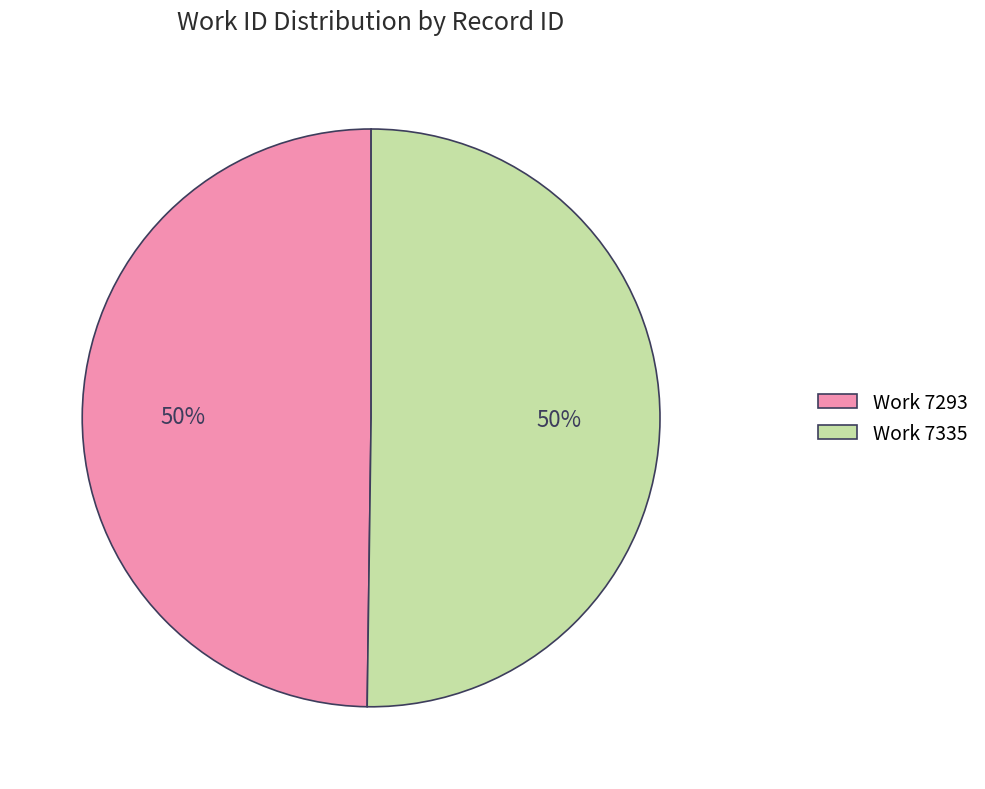

Is the sum of Work 7335 and Work 7293 greater than half?

Yes